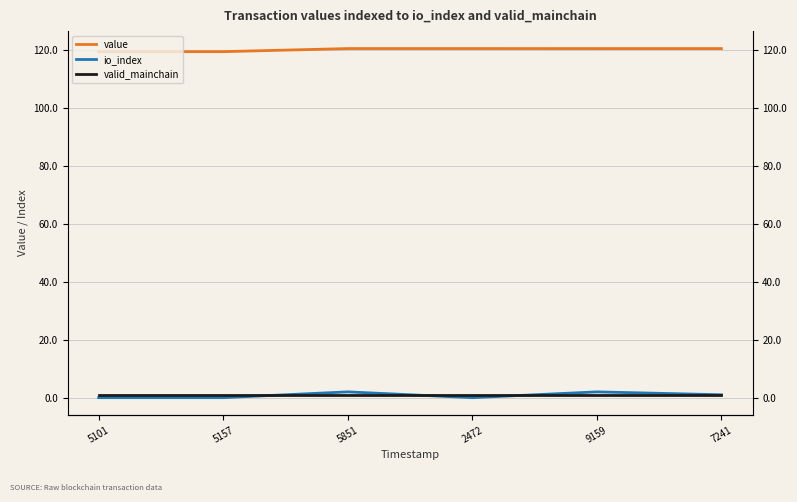

At which category is the sum across all series the highest?

5851